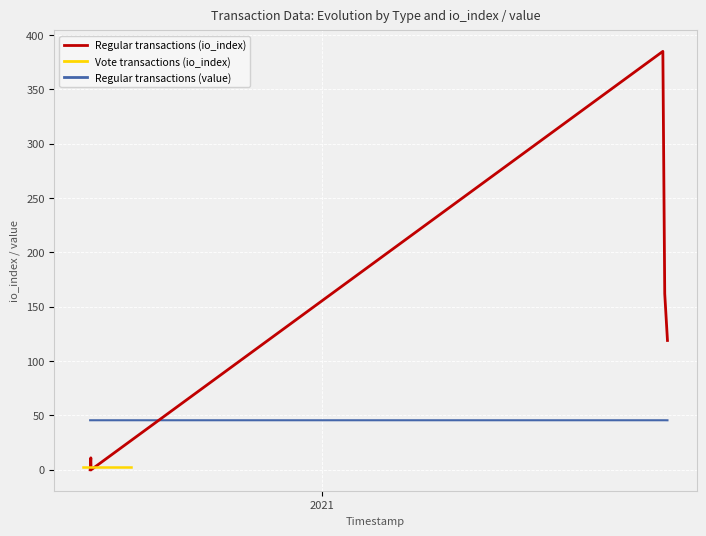

Which series has the largest total across all categories?

Regular transactions (io_index)